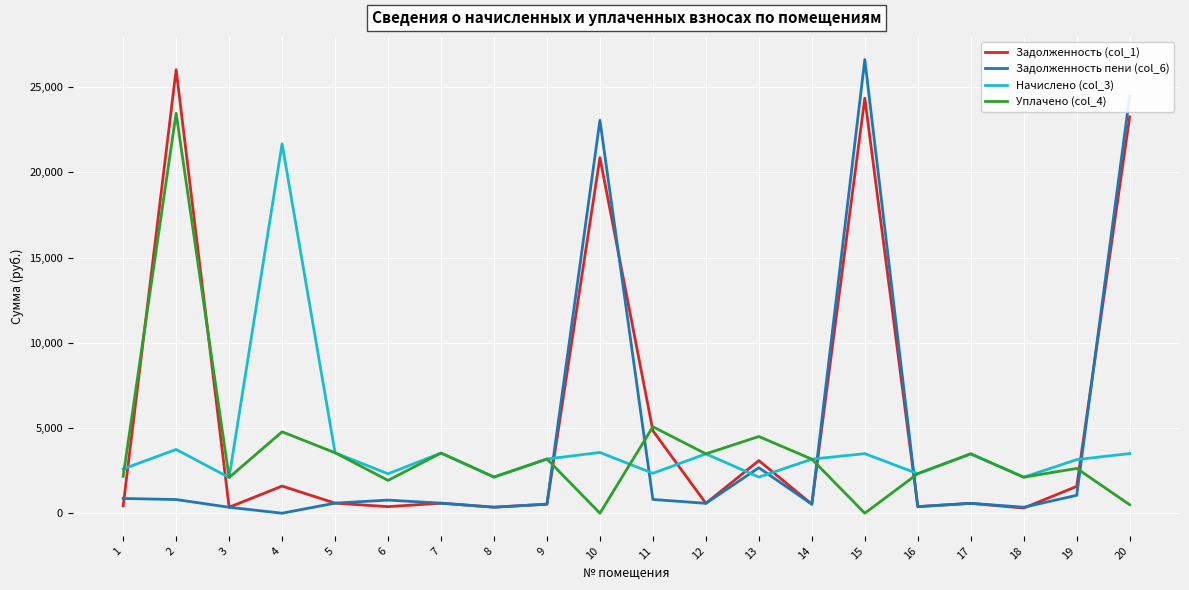

True or false: Уплачено (col_4) and Задолженность пени (col_6) cross at least once.

True